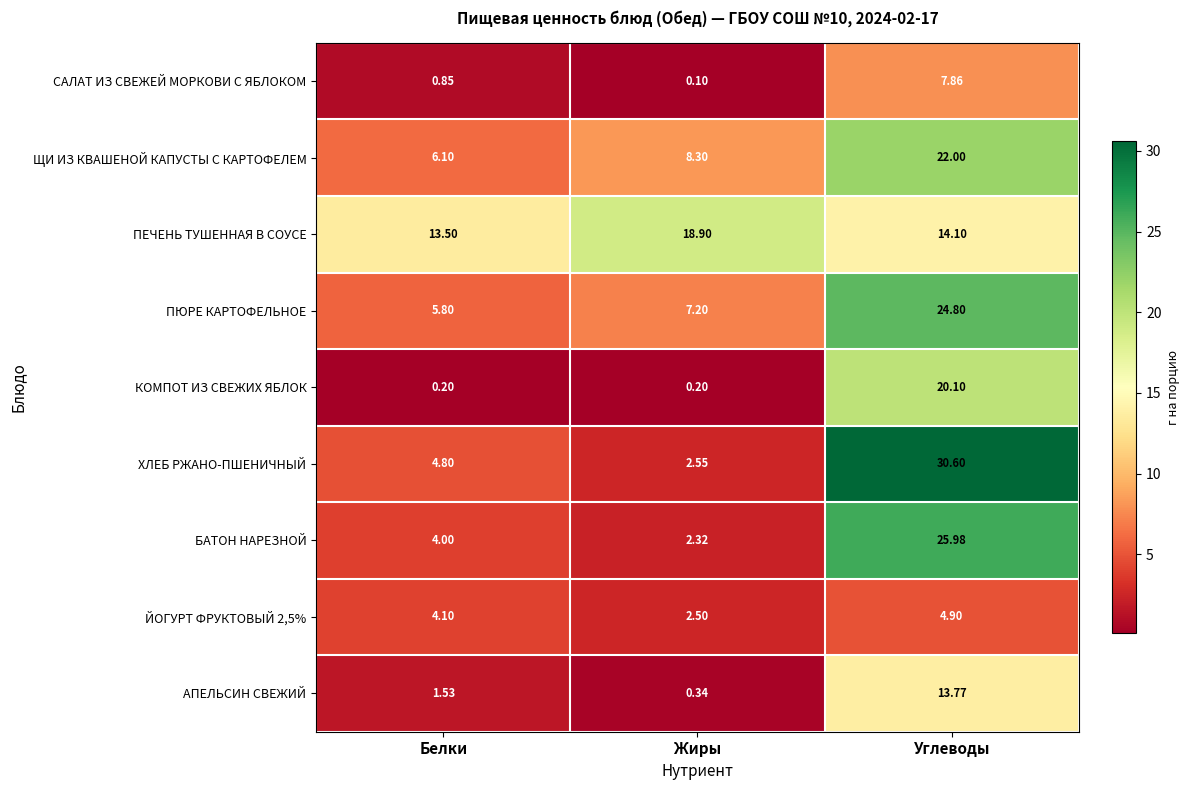

Which series has the largest total across all categories?

ПЕЧЕНЬ ТУШЕННАЯ В СОУСЕ